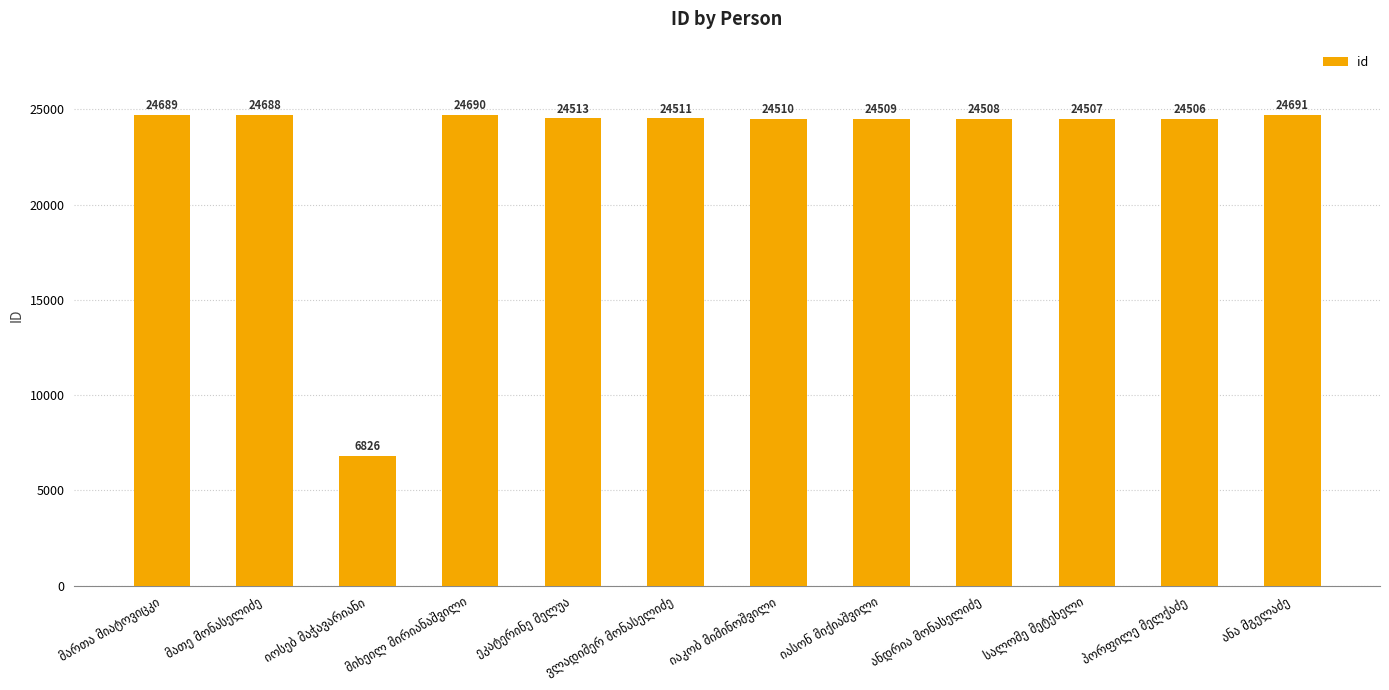

What is the difference between the maximum and second lowest values?

185